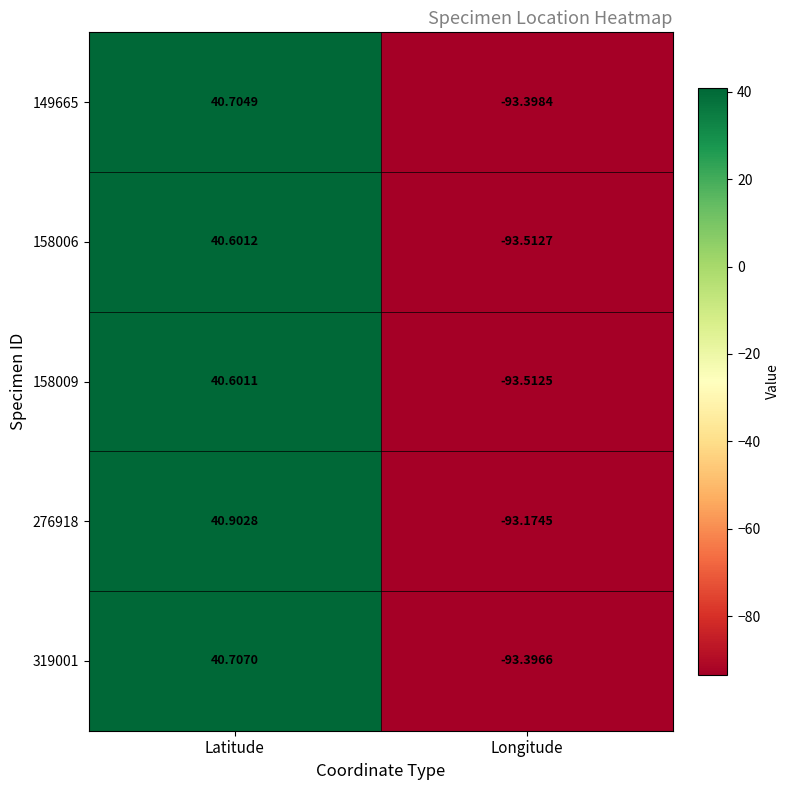

How many negative values does the 158006 series have?

1